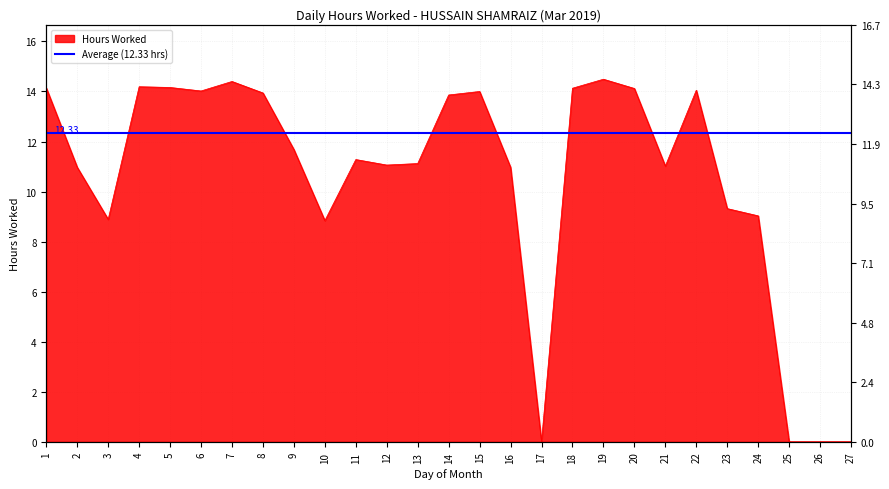

How many values are below 11?

10